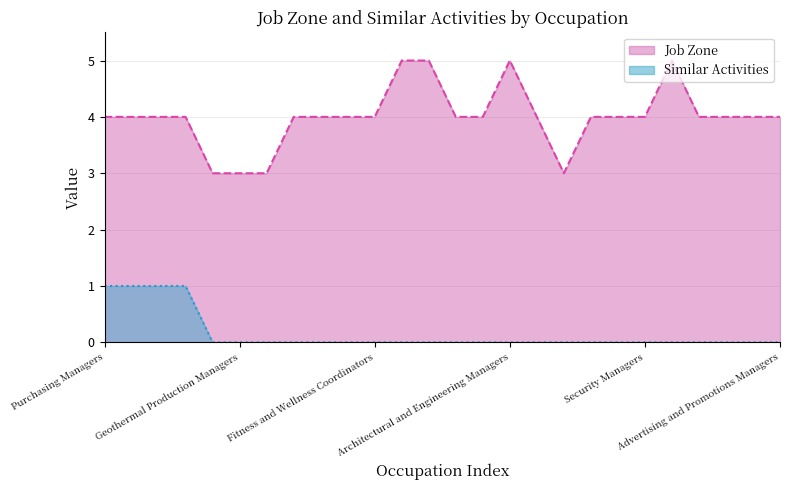

Is it true that Similar Activities equals 0 at General and Operations Managers?

False